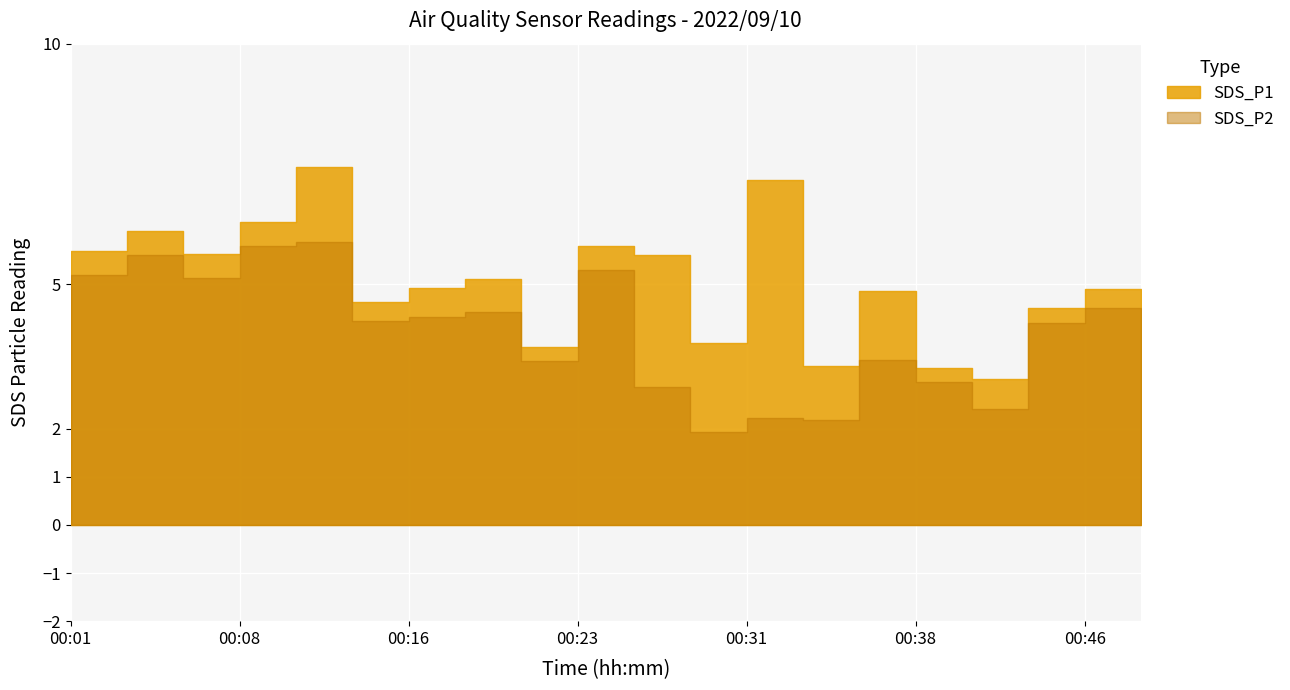

At which category does SDS_P1 reach its first local valley?

00:06